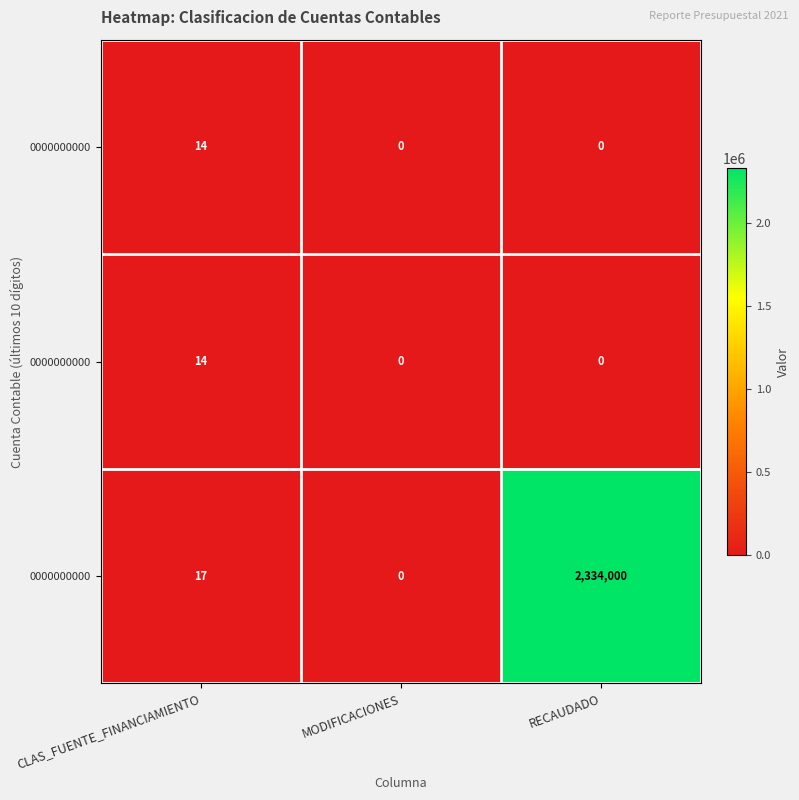

At how many categories does at least one series exceed 1458158?

1